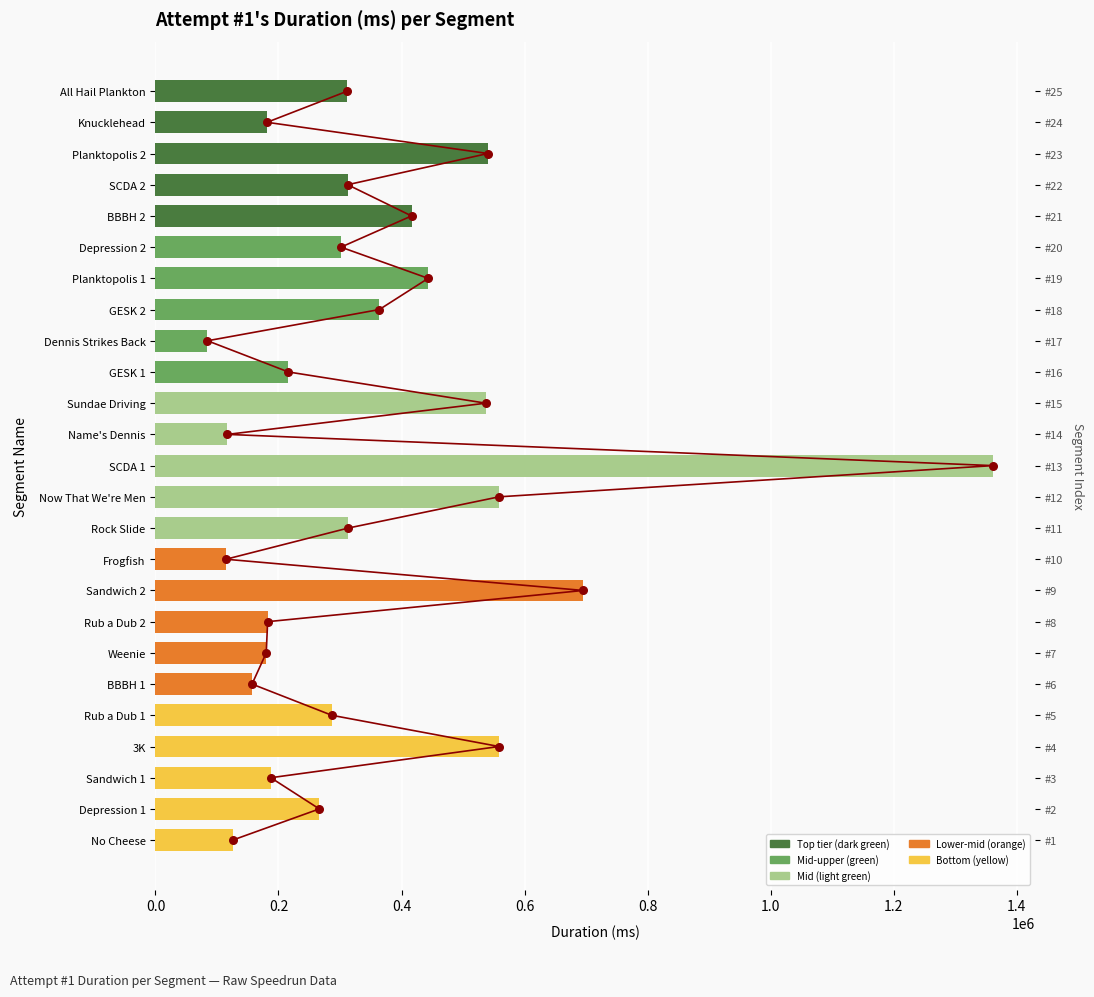

At how many categories does at least one series exceed 1211091?

1